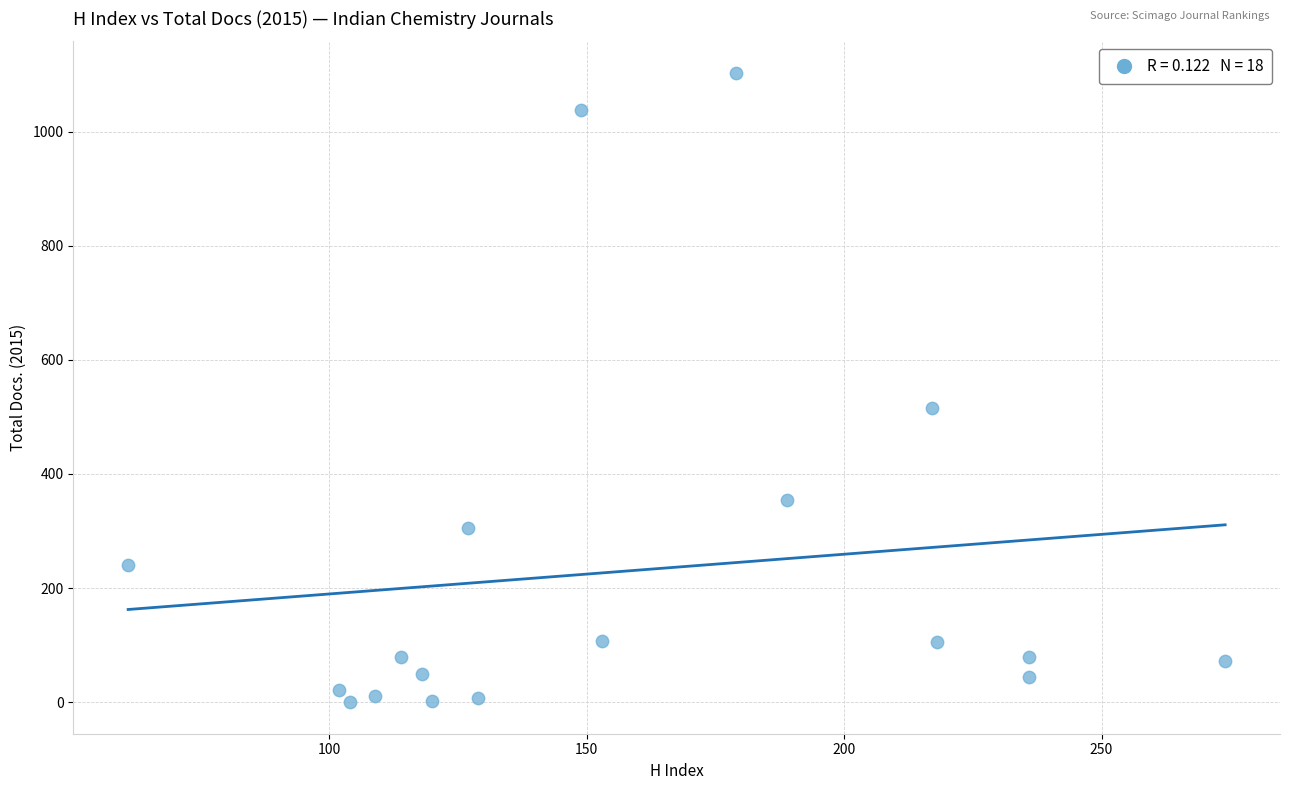

What is the range of X values (max minus min)?

213